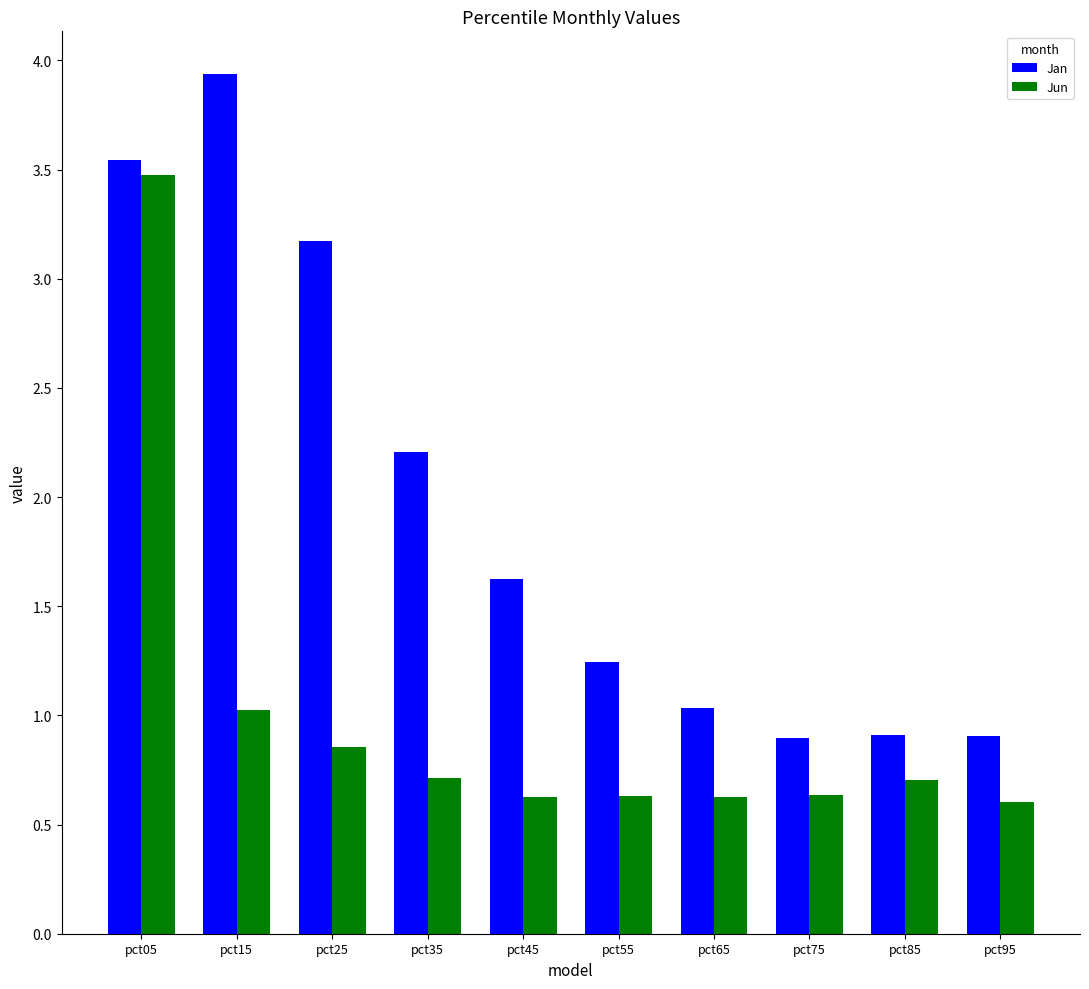

The value of Jan at pct05 is 3.5. True or false?

True